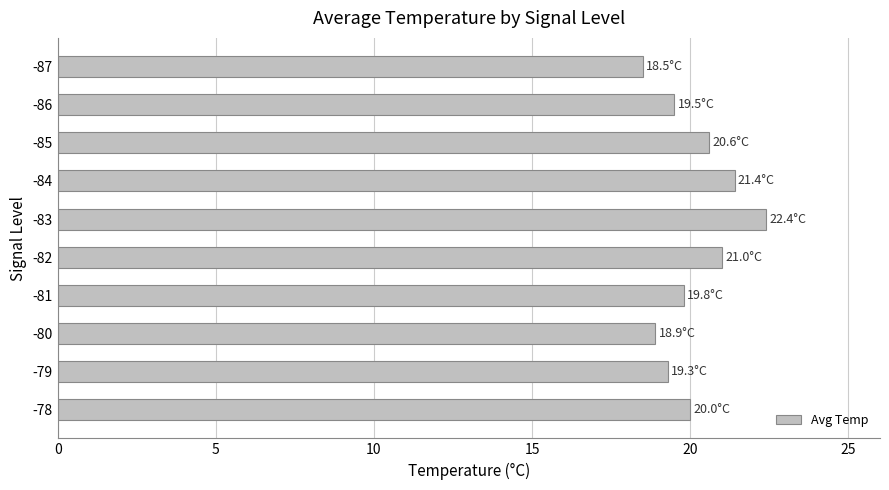

True or false: the data shows 21.0 at -82.

True